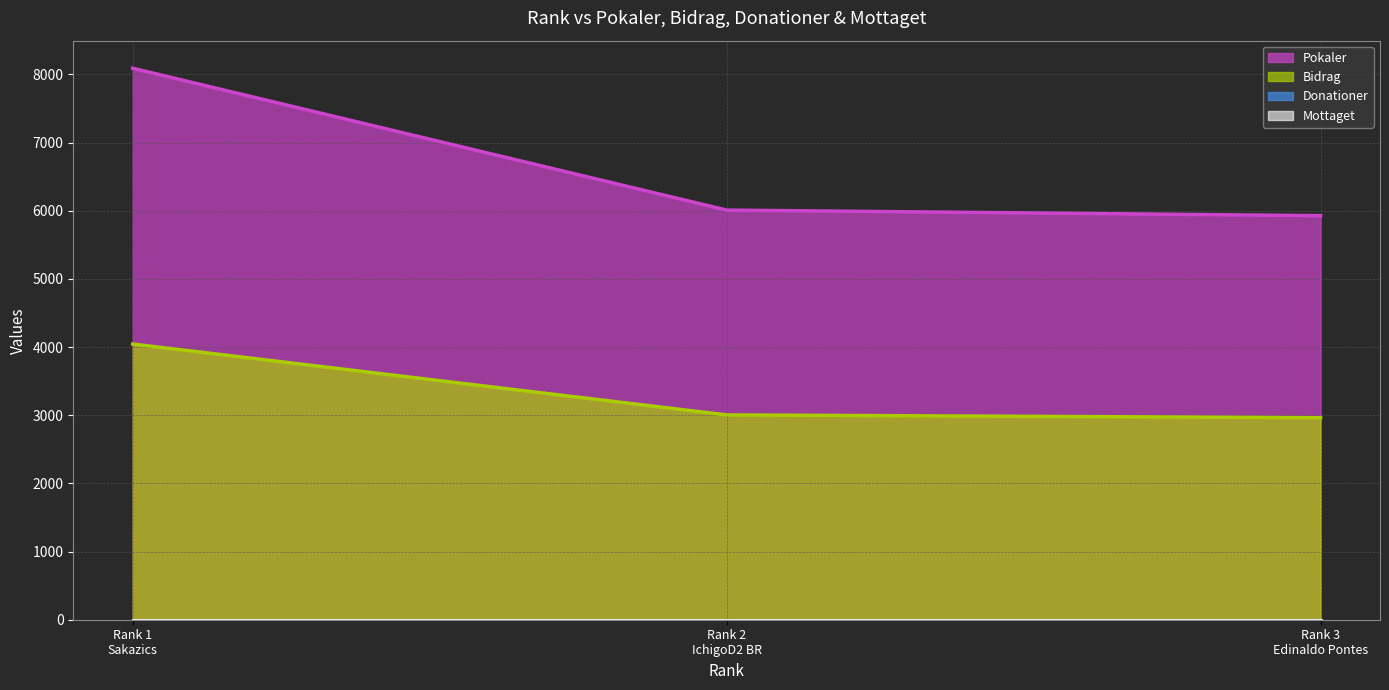

What is the value of the Bidrag point at the 1st from the left?

4045